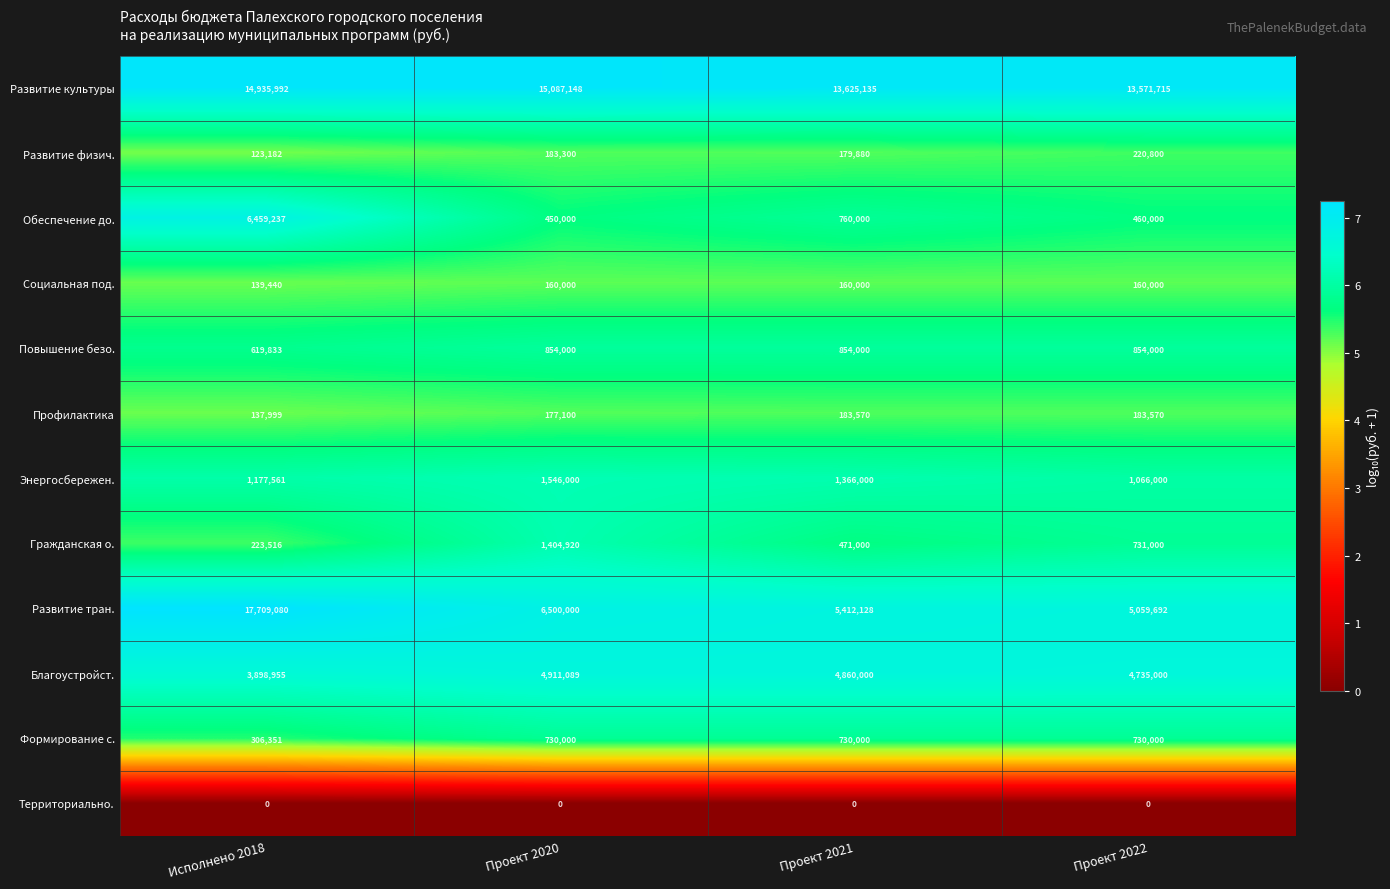

What is the greatest value displayed?

17709080